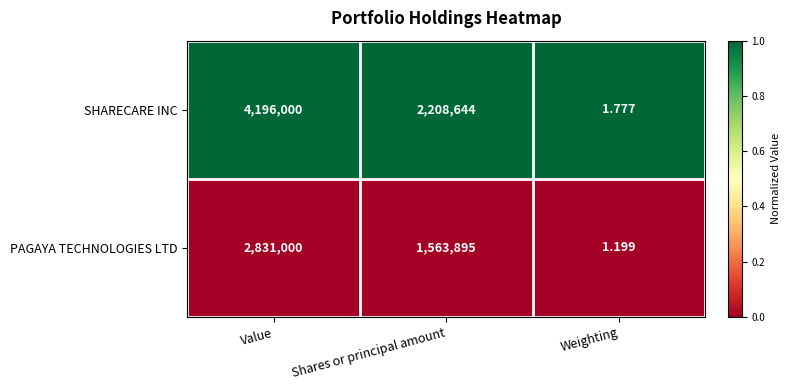

Which series has the largest total across all categories?

SHARECARE INC